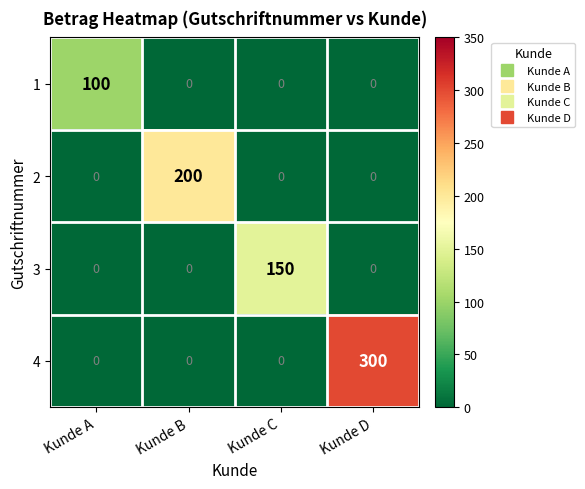

Which series changed the most between Kunde A and Kunde C?

3